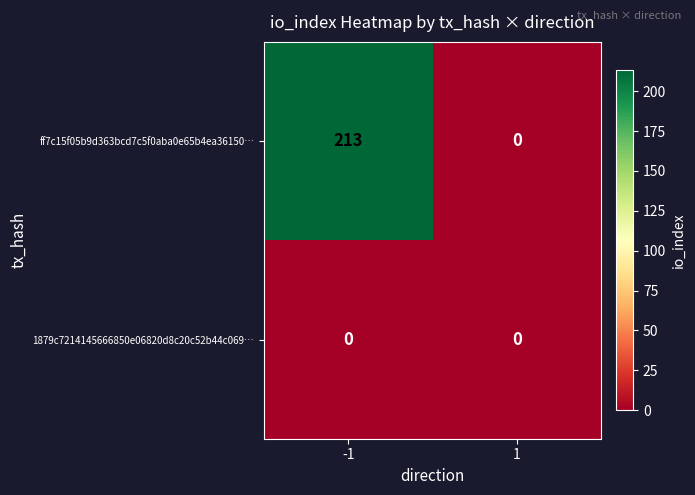

Which series has the widest spread of values?

ff7c15f05b9d363bcd7c5f0aba0e65b4ea36150…